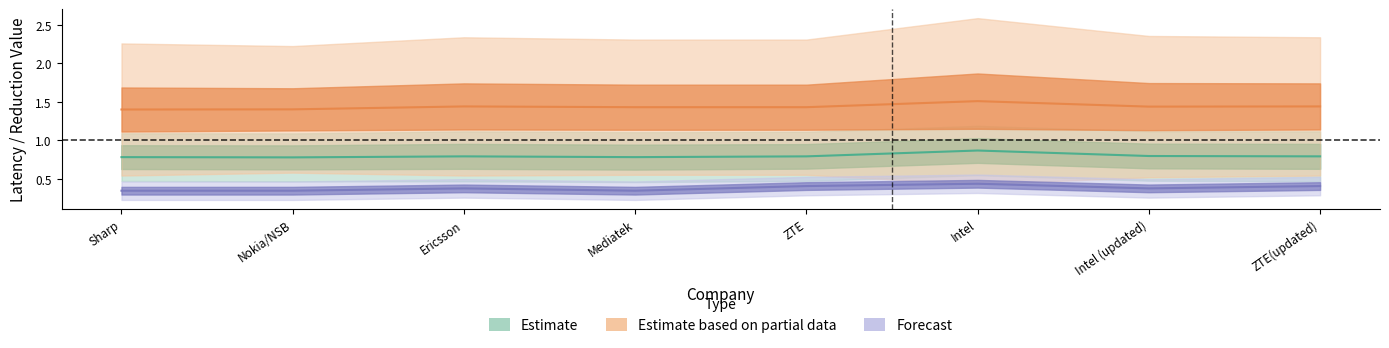

The value of latency_2tx at Mediatek is 1.4. True or false?

True